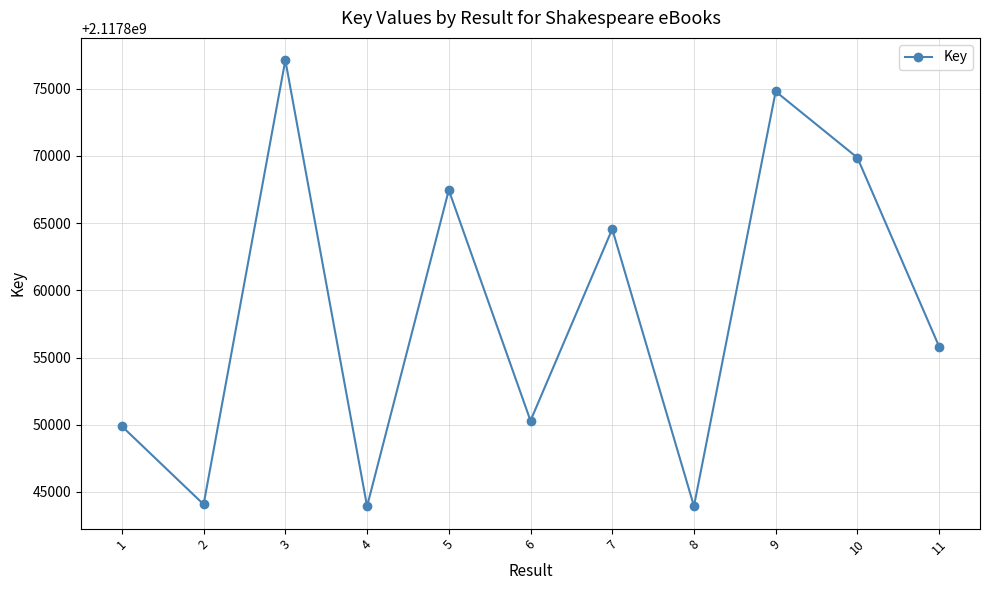

Is it true that the value at 8 is 2117843937?

True